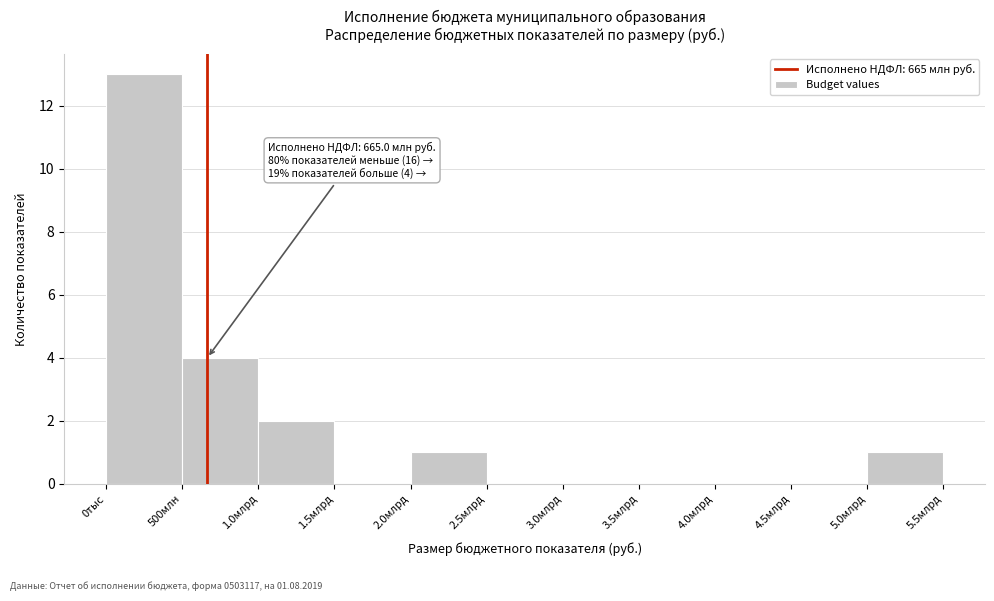

Reading left to right, extract all data points from this chart.

0тыс=13	500млн=4	1.0млрд=2	1.5млрд=0	2.0млрд=1	2.5млрд=0	3.0млрд=0	3.5млрд=0	4.0млрд=0	4.5млрд=0	5.0млрд=1